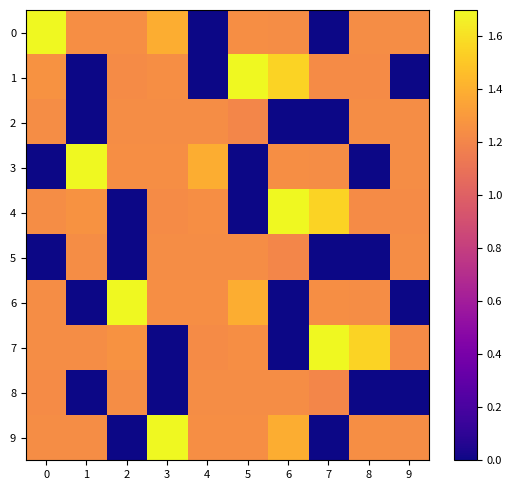

Which series has the widest spread of values?

1